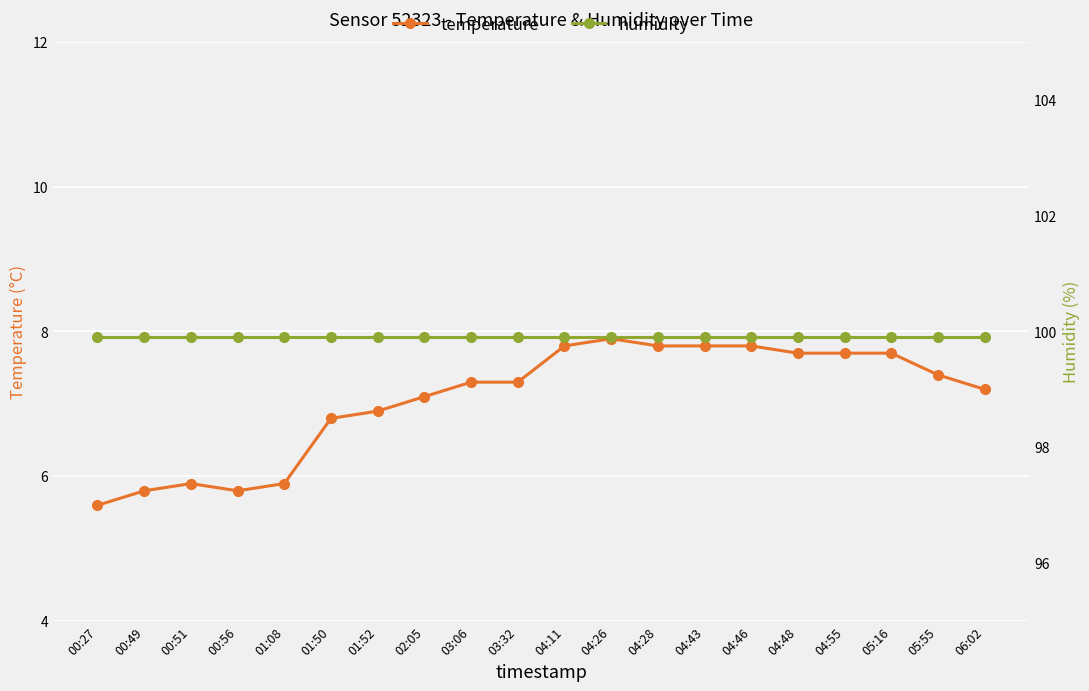

What is the smallest value displayed?

5.6